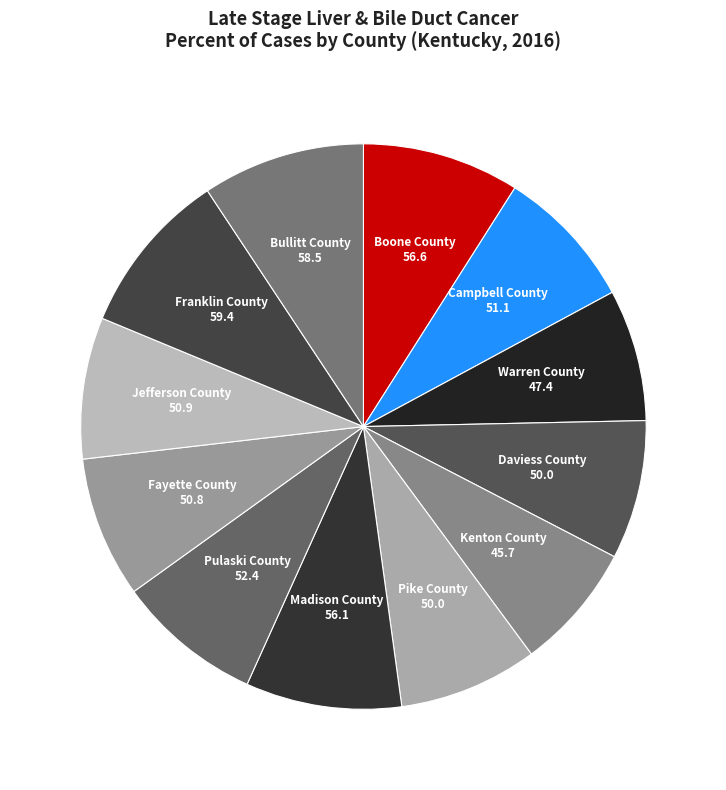

Which has a higher value, Daviess County or Franklin County?

Franklin County